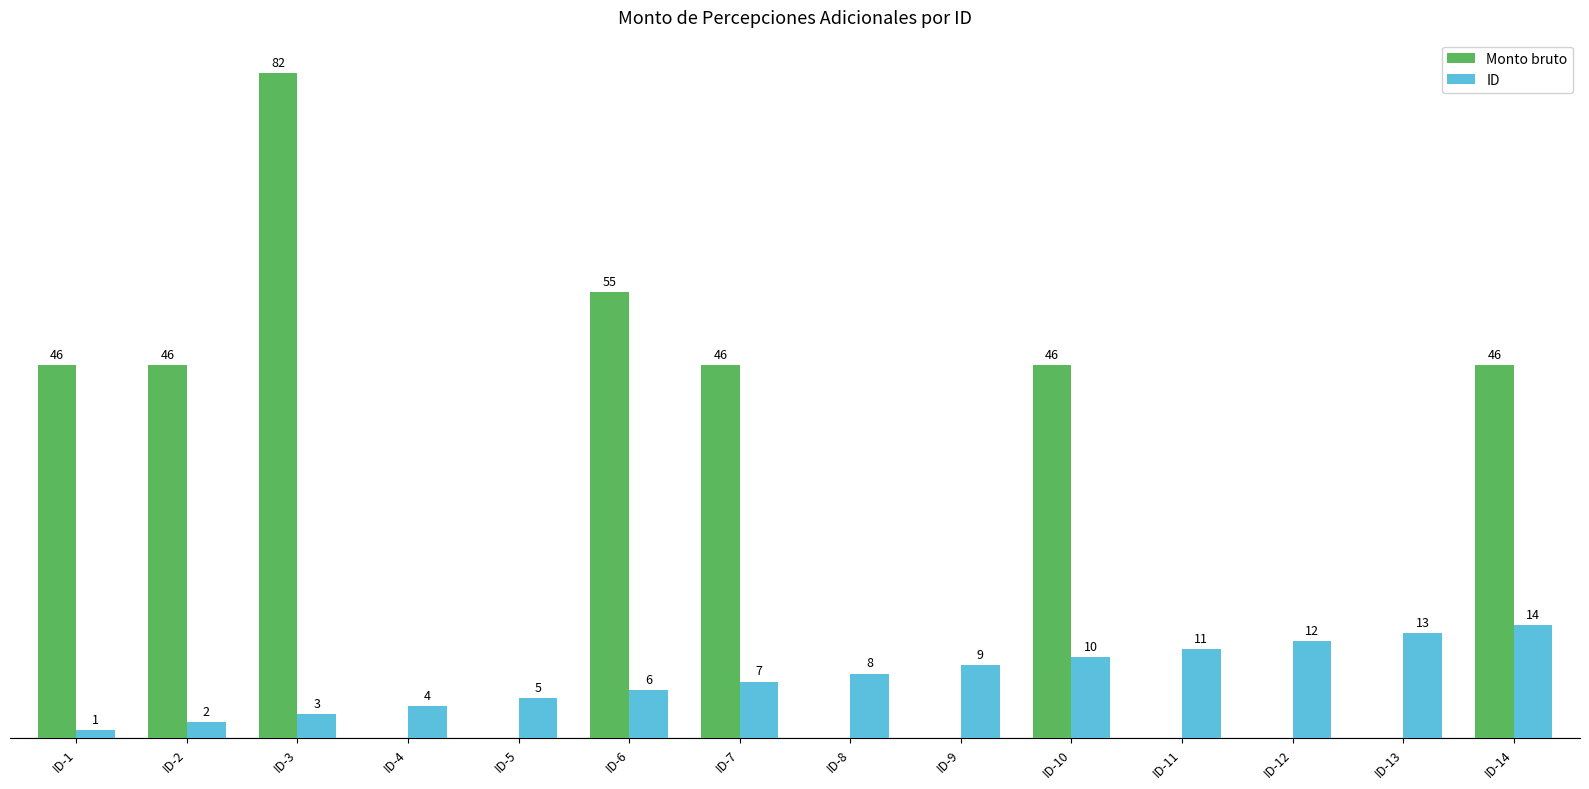

Which category has the highest value across all series?

ID-3